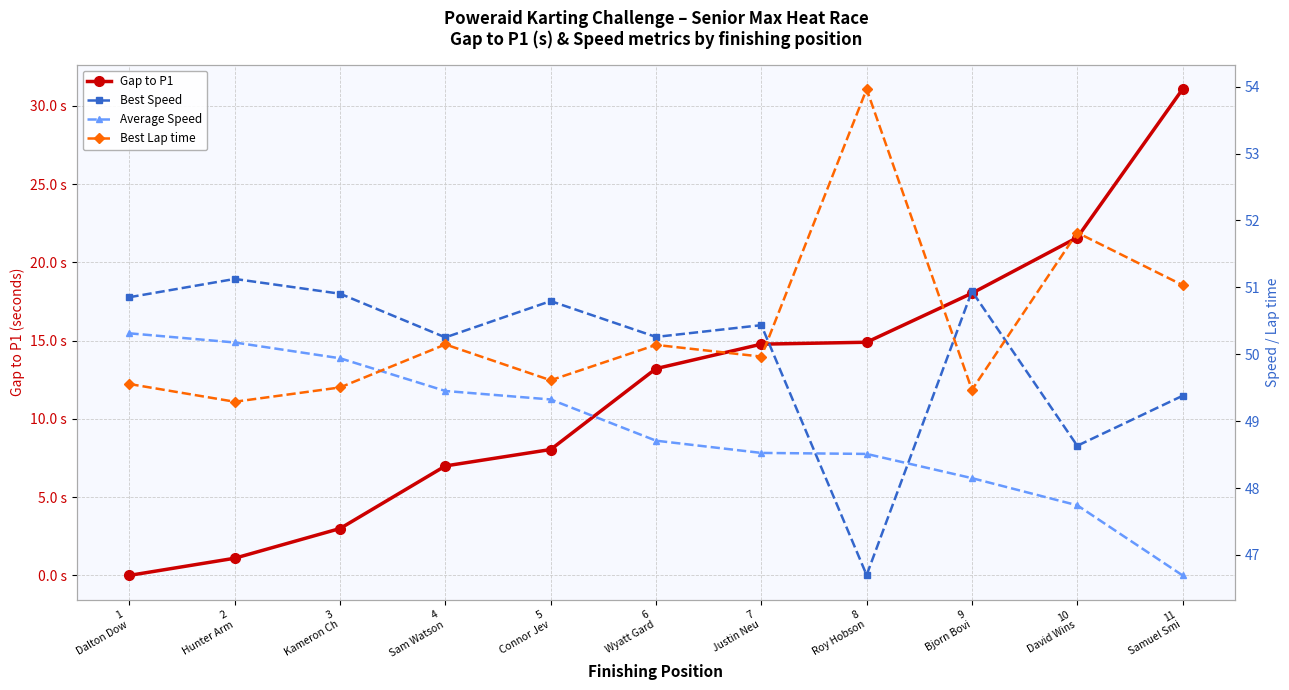

True or false: Best Speed and Gap to P1 cross at least once.

False